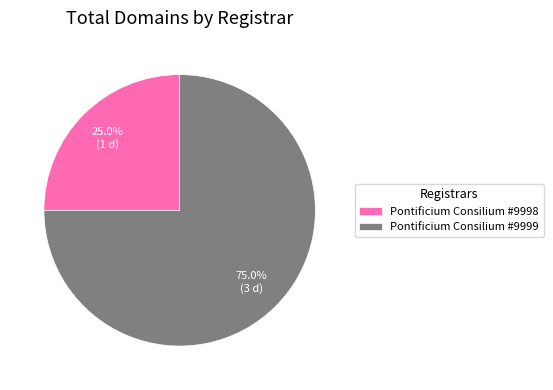

Count the number of slices in the pie.

2